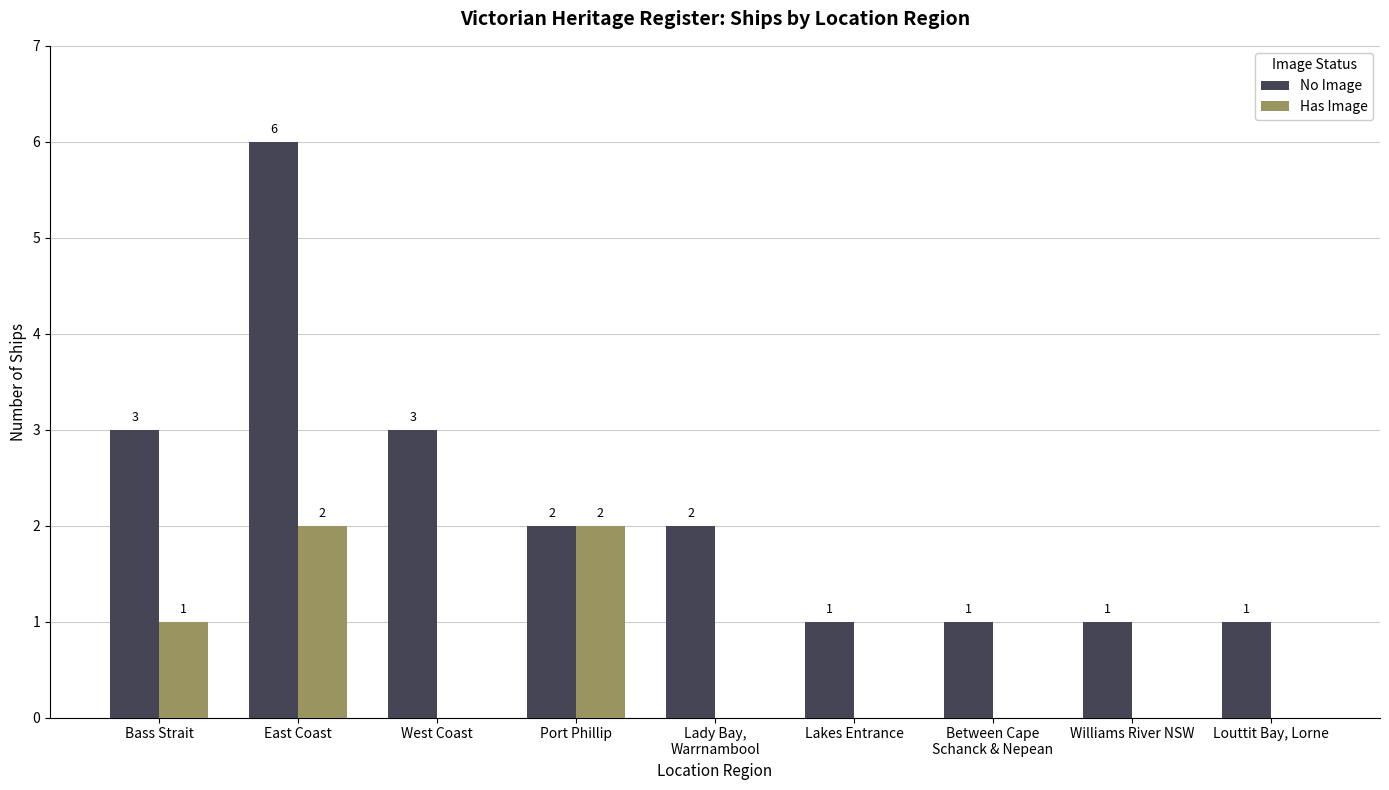

Reading left to right, what are all the values shown in this chart?

No Image: Bass Strait=3	East Coast=6	West Coast=3	Port Phillip=2	Lady Bay,
Warrnambool=2	Lakes Entrance=1	Between Cape
Schanck & Nepean=1	Williams River NSW=1	Louttit Bay, Lorne=1
Has Image: Bass Strait=1	East Coast=2	West Coast=0	Port Phillip=2	Lady Bay,
Warrnambool=0	Lakes Entrance=0	Between Cape
Schanck & Nepean=0	Williams River NSW=0	Louttit Bay, Lorne=0